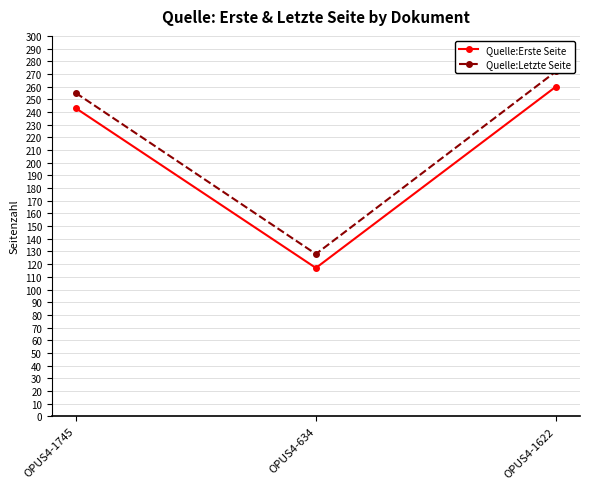

The value of Quelle:Erste Seite at OPUS4-1745 is 243. True or false?

True